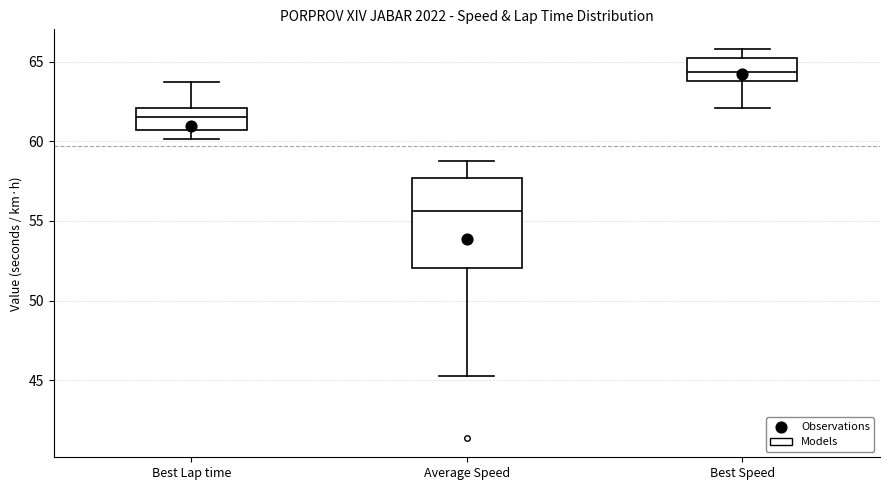

Reading left to right, read every box against the y-axis: the position of its median line, the range the box covers, and the ends of its whiskers. The values are not printed on the chart, so give them approximately, as read against the axis.

Best Lap time: median 61.5, box 60.5 to 62.0, whiskers 60.0 to 63.5
Average Speed: median 55.5, box 52.0 to 57.5, whiskers 45.0 to 58.5
Best Speed: median 64.5, box 64.0 to 65.0, whiskers 62.0 to 66.0